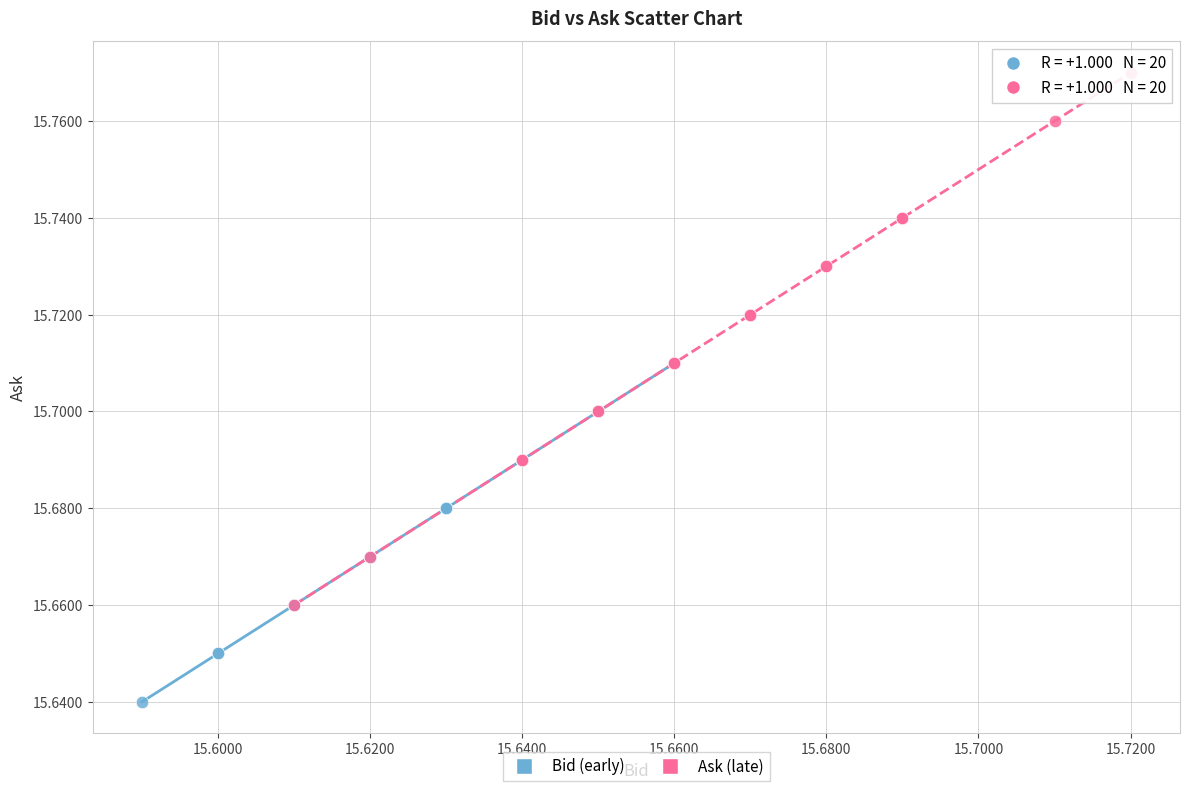

Which series contains the highest Y value?

Ask (late)